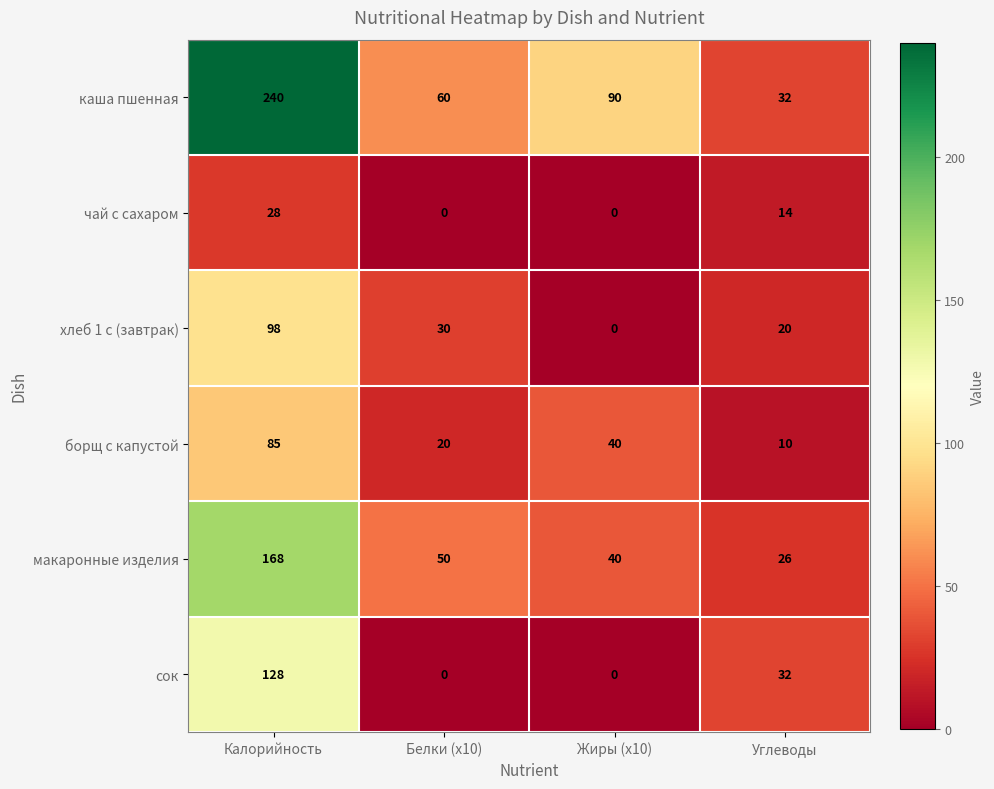

Rank the series by their maximum value, from highest to lowest.

каша пшенная, макаронные изделия, сок, хлеб 1 с (завтрак), борщ с капустой, чай с сахаром